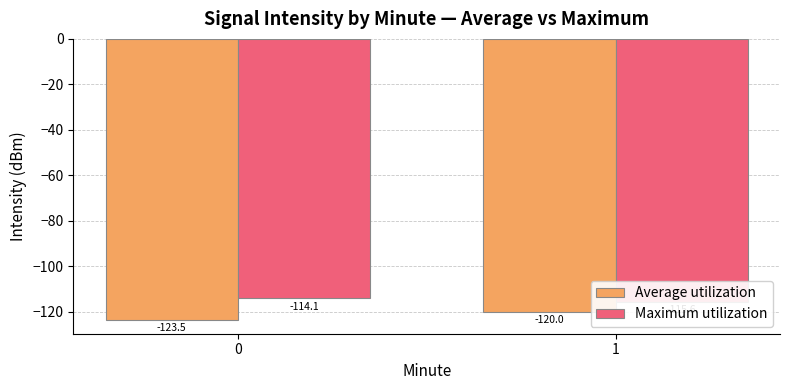

Which has a higher value, 0 or 1?

1